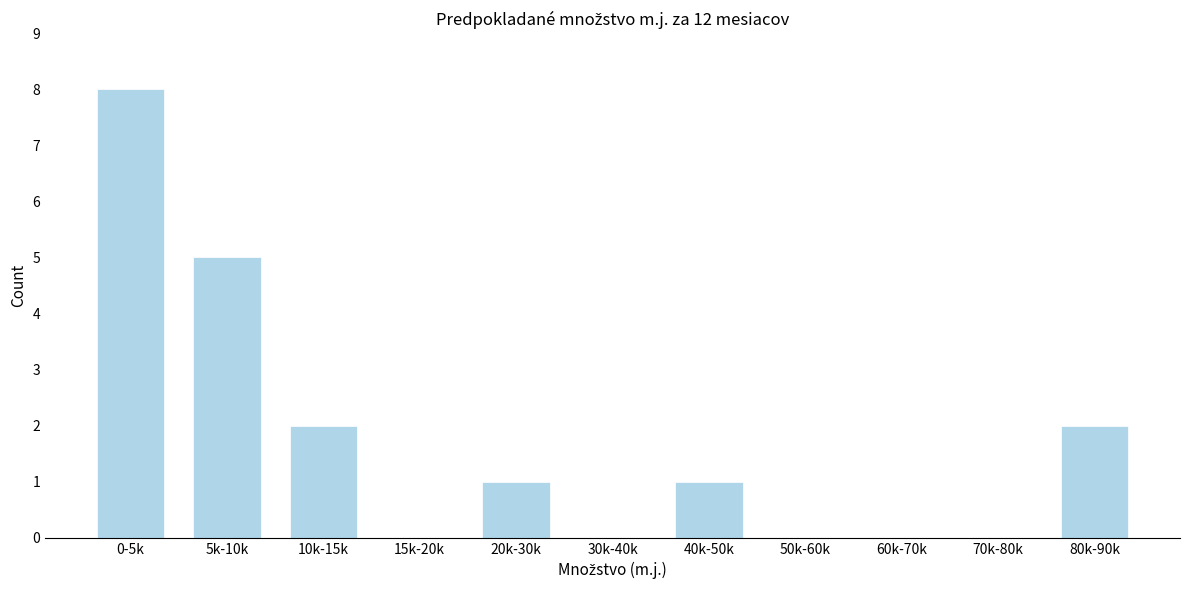

Reading left to right, transcribe all the data shown in this chart.

0-5k=8	5k-10k=5	10k-15k=2	15k-20k=0	20k-30k=1	30k-40k=0	40k-50k=1	50k-60k=0	60k-70k=0	70k-80k=0	80k-90k=2